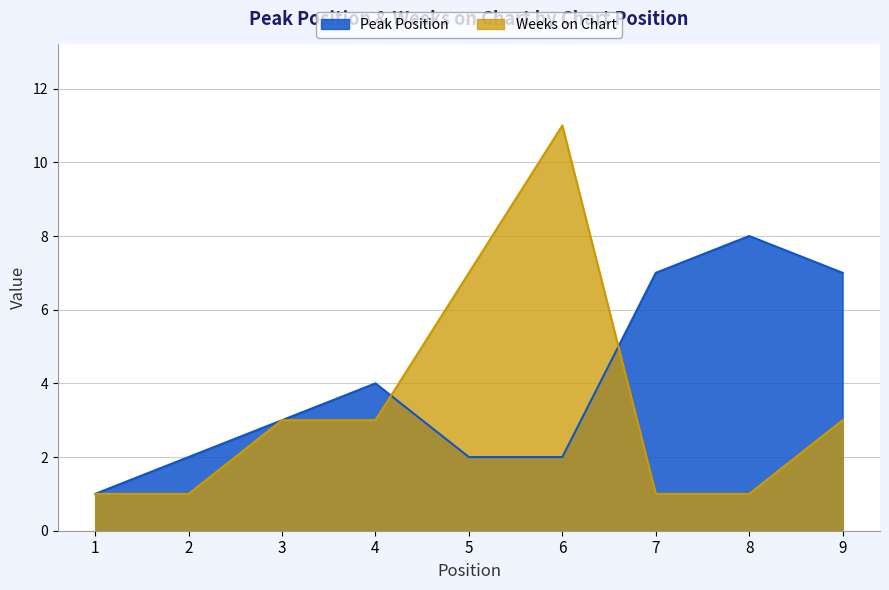

Which series changed the most between 5 and 9?

Peak Position